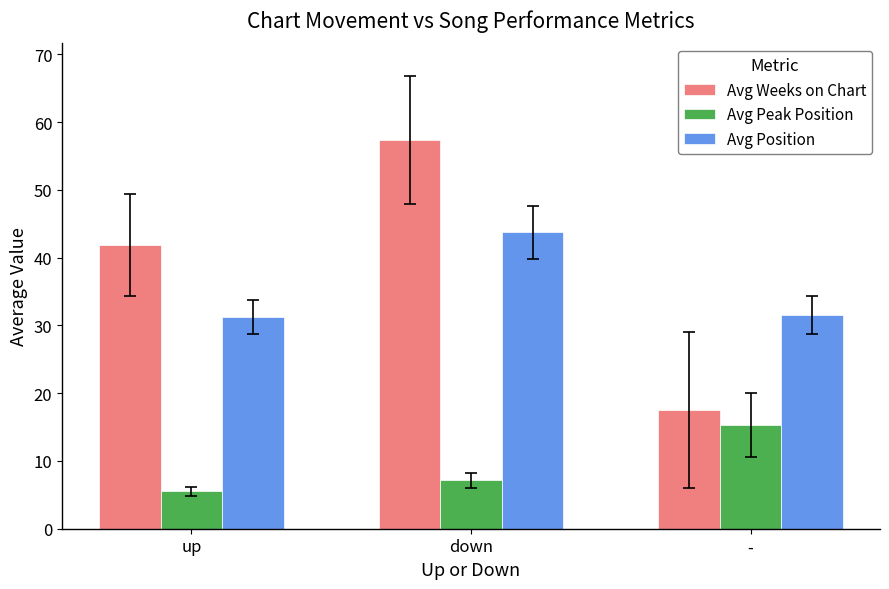

Is the value of Avg Weeks on Chart at up greater than the value of Avg Peak Position at -?

Yes